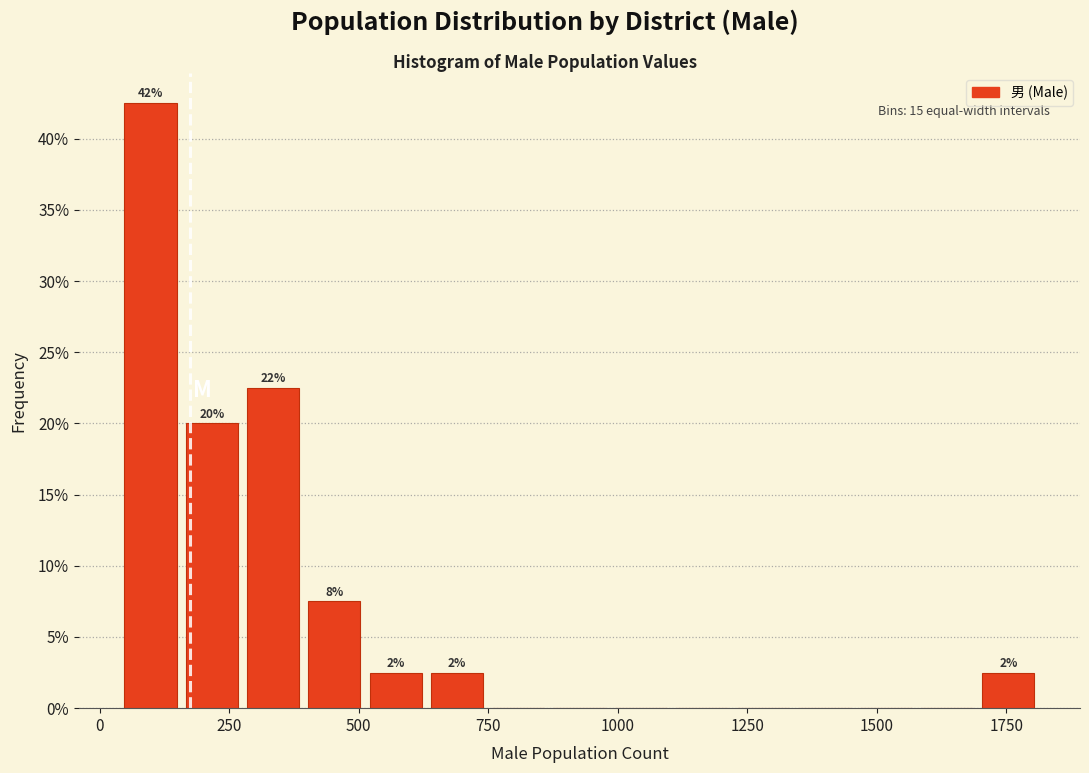

Read against the x-axis, roughly where is the centre of the tallest bar?

100